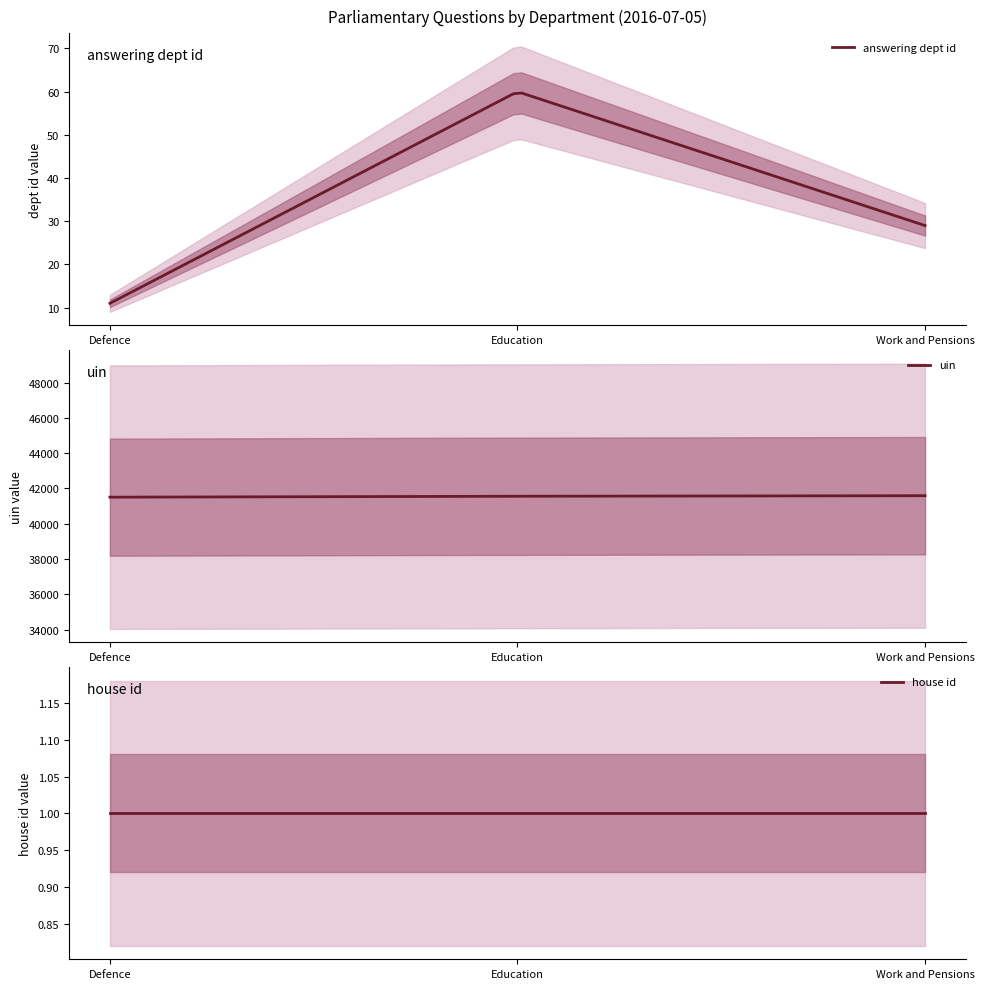

What is the average value of the answering dept id series?

39.8